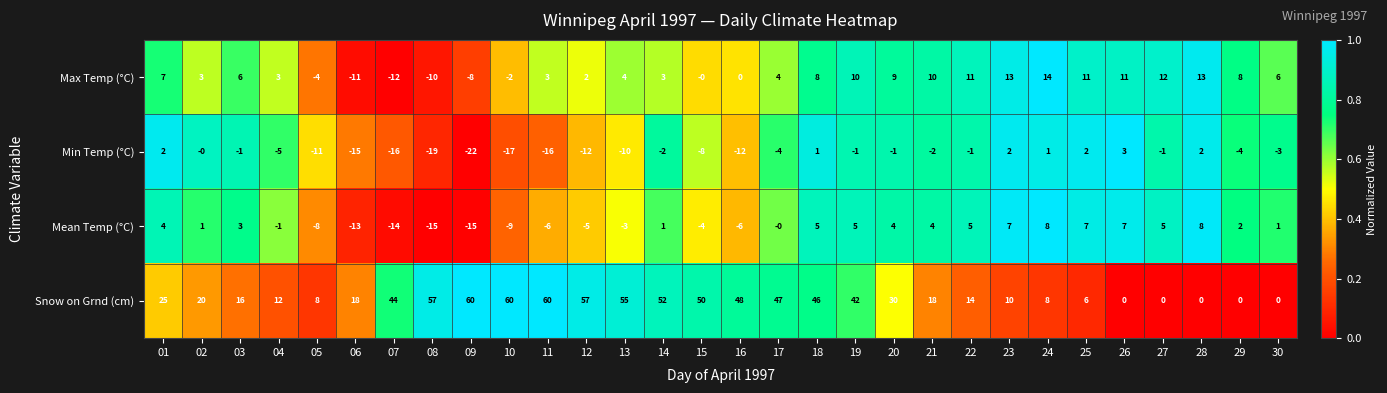

What is the average value of the Min Temp (°C) series?

-6